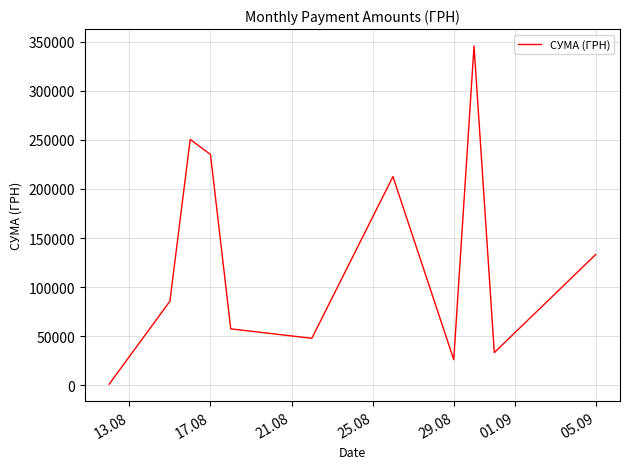

What is the maximum value shown in the chart?

345687.3